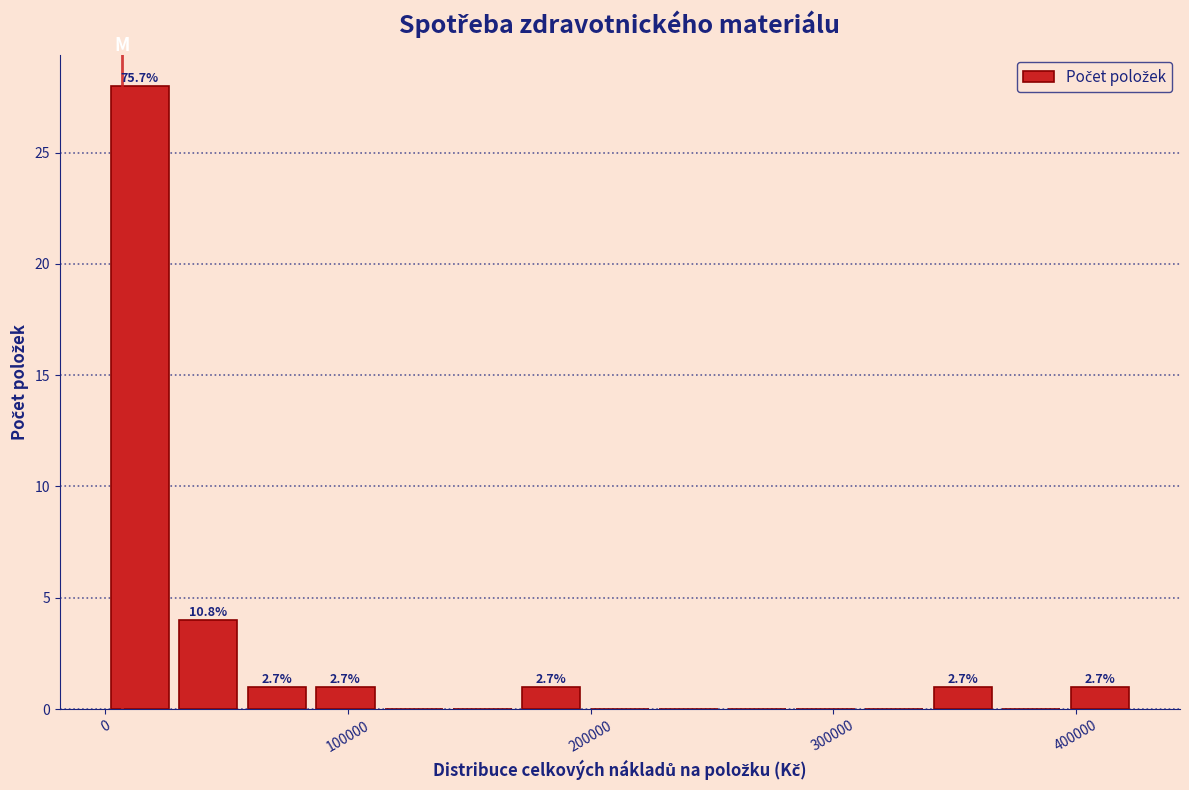

Read against the x-axis, roughly where is the centre of the tallest bar?

10000